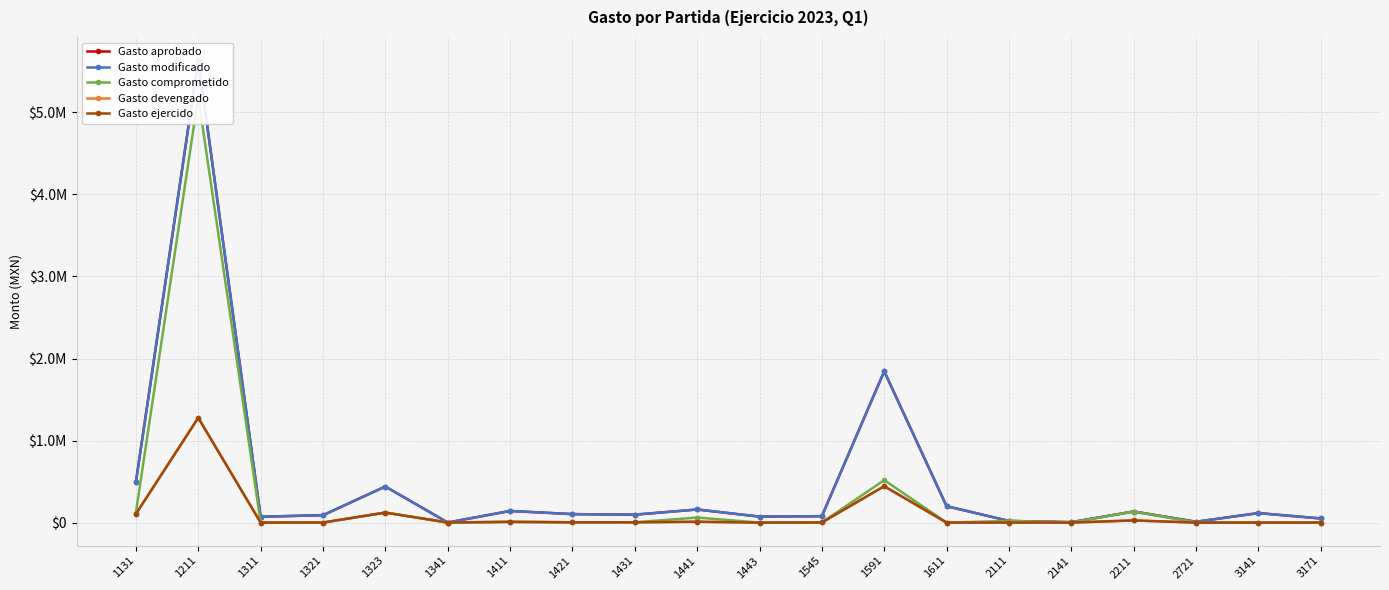

True or false: Gasto modificado has a value of 96468.0 at 1431.

True